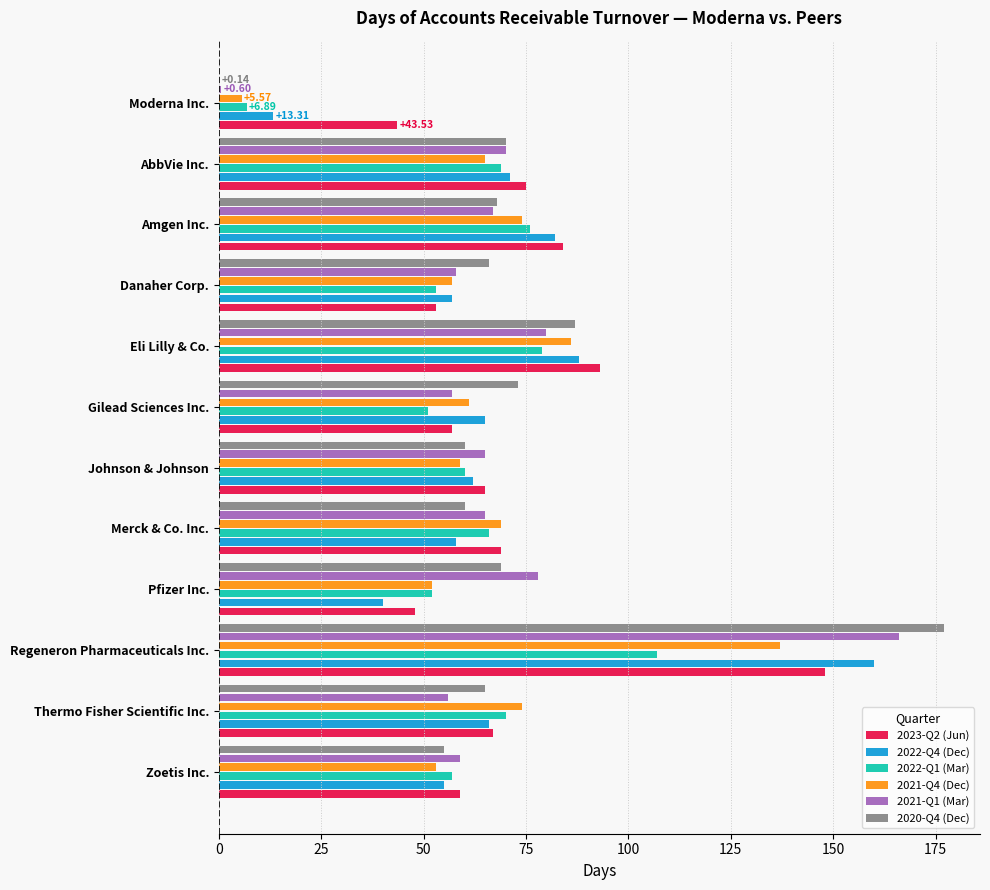

At which category does the chart reach its peak across all series?

Regeneron Pharmaceuticals Inc.